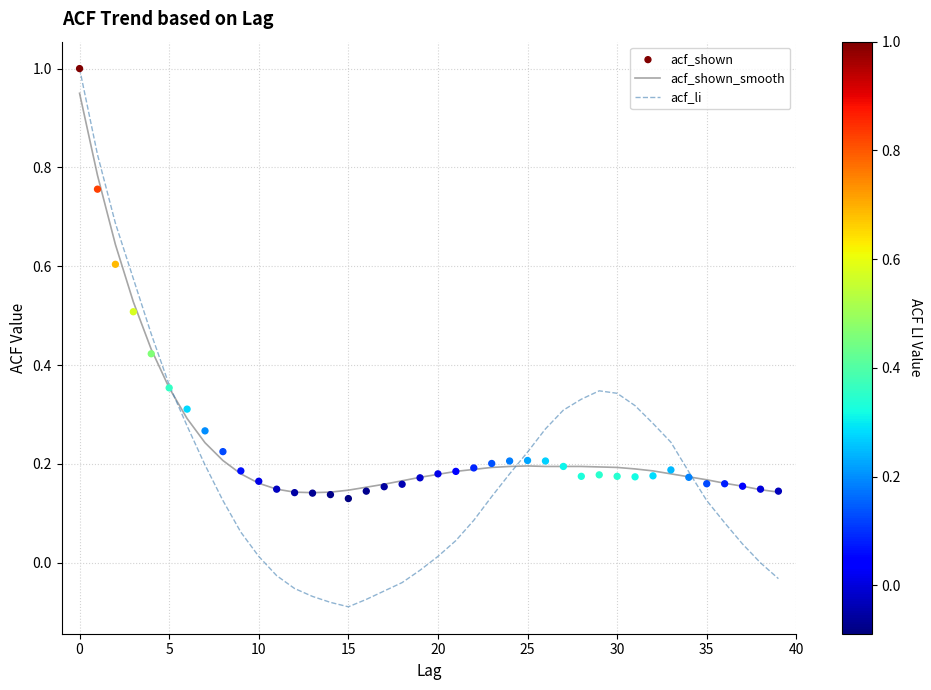

At how many categories does at least one series exceed 0?

40